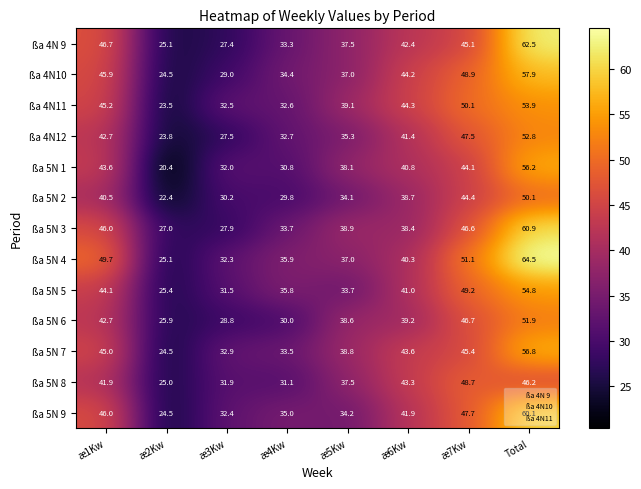

What is the minimum value shown in the chart?

20.4